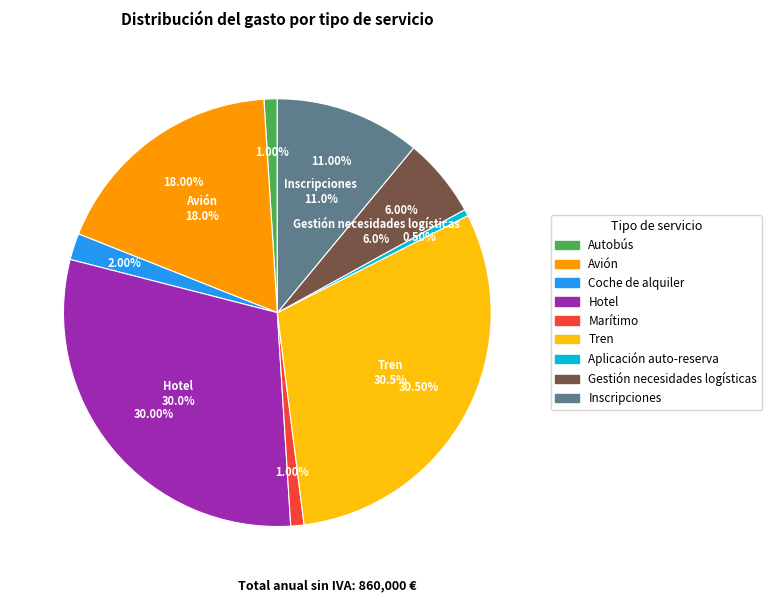

True or false: Autobús accounts for 11% of the total.

False